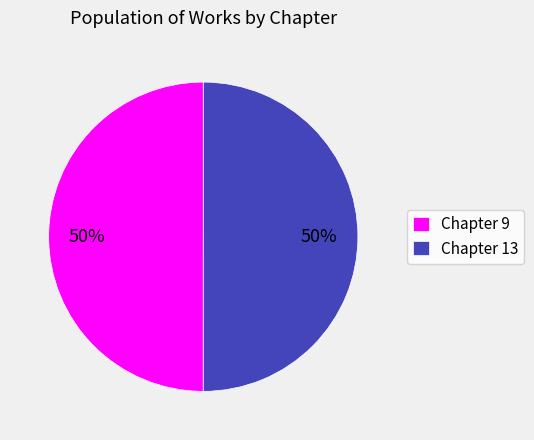

To the nearest percent, what is the average slice percentage?

50%